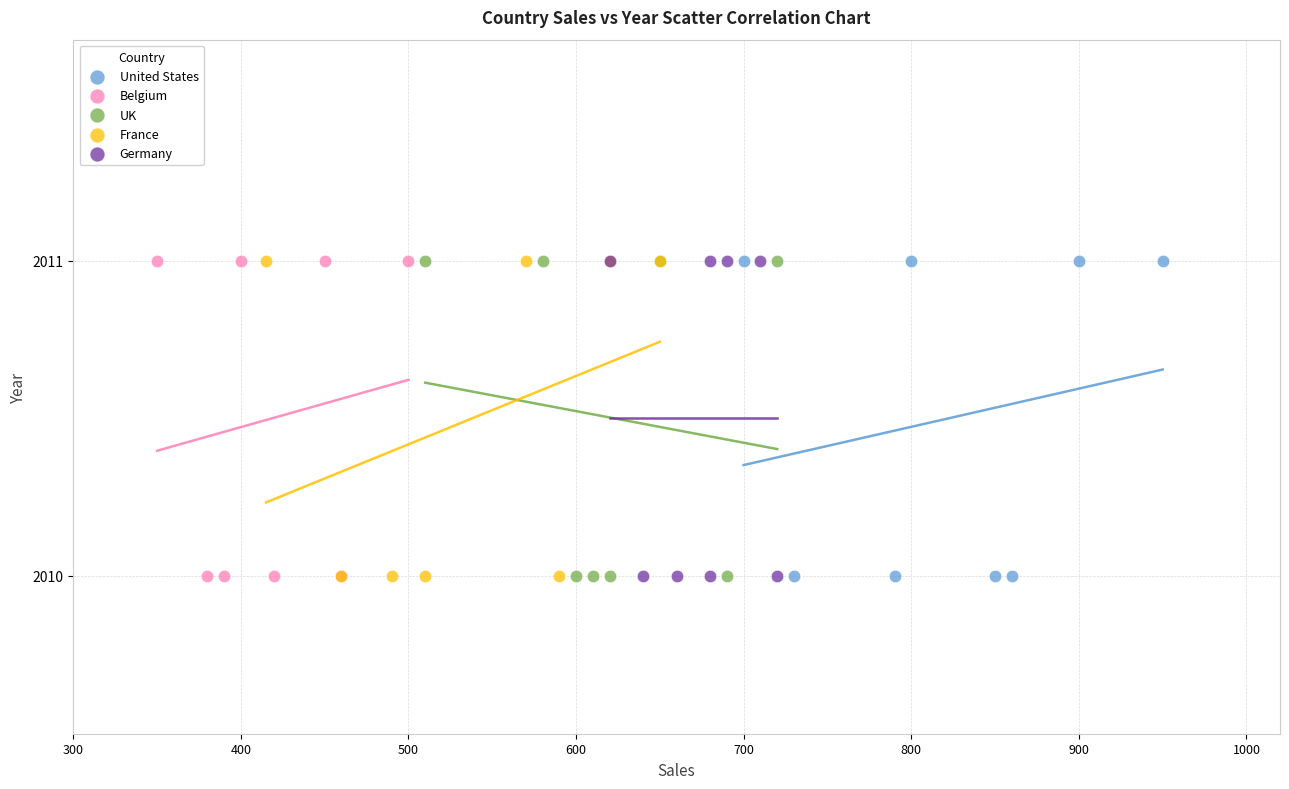

What are all the series names shown in the legend?

United States, Belgium, UK, France, Germany